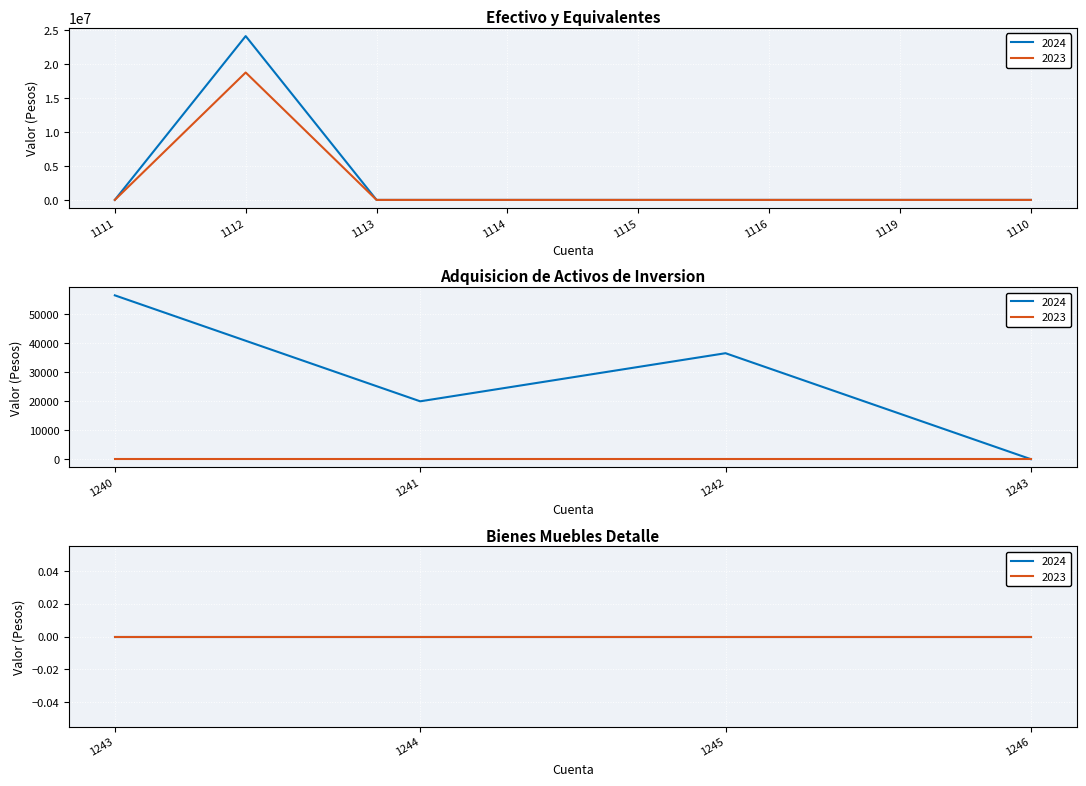

Between 1111 and 1113, which is larger?

1111